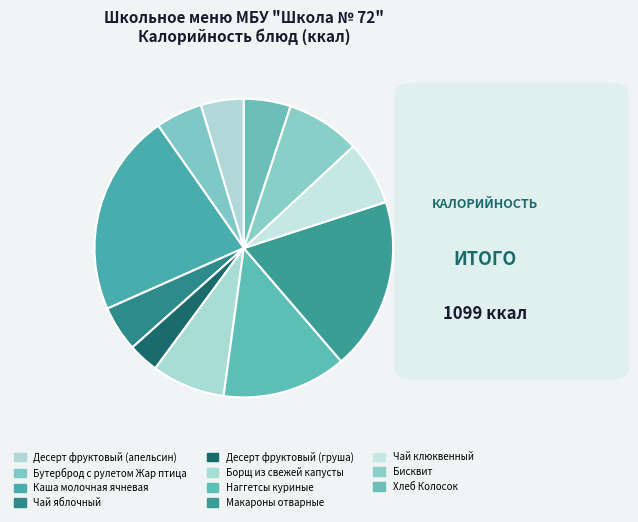

Is there any slice that represents more than half of the pie?

No